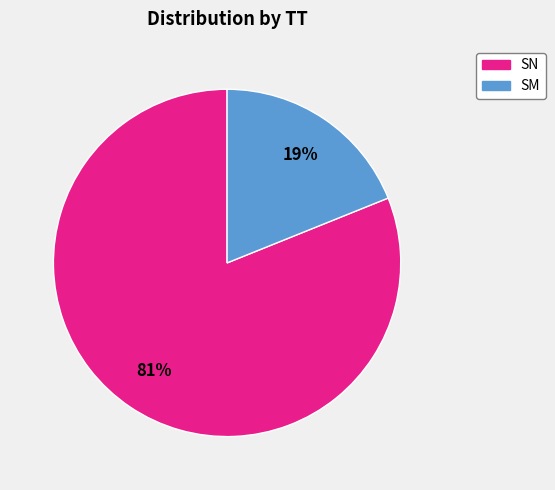

Rank the categories by value from lowest to highest.

SM, SN